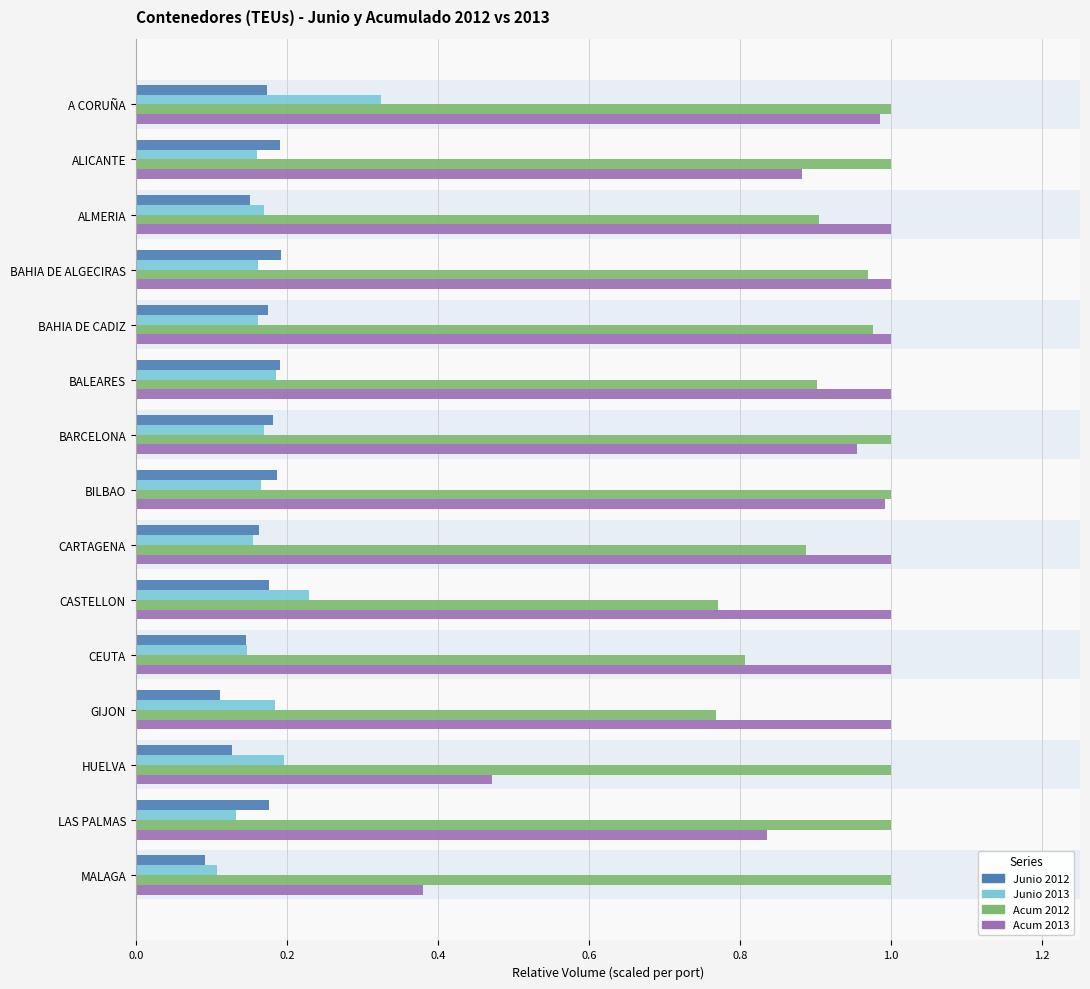

How many categories are shown in the chart?

15